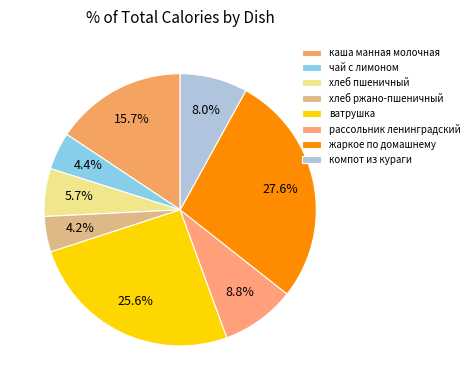

How many segments does this pie chart have?

8